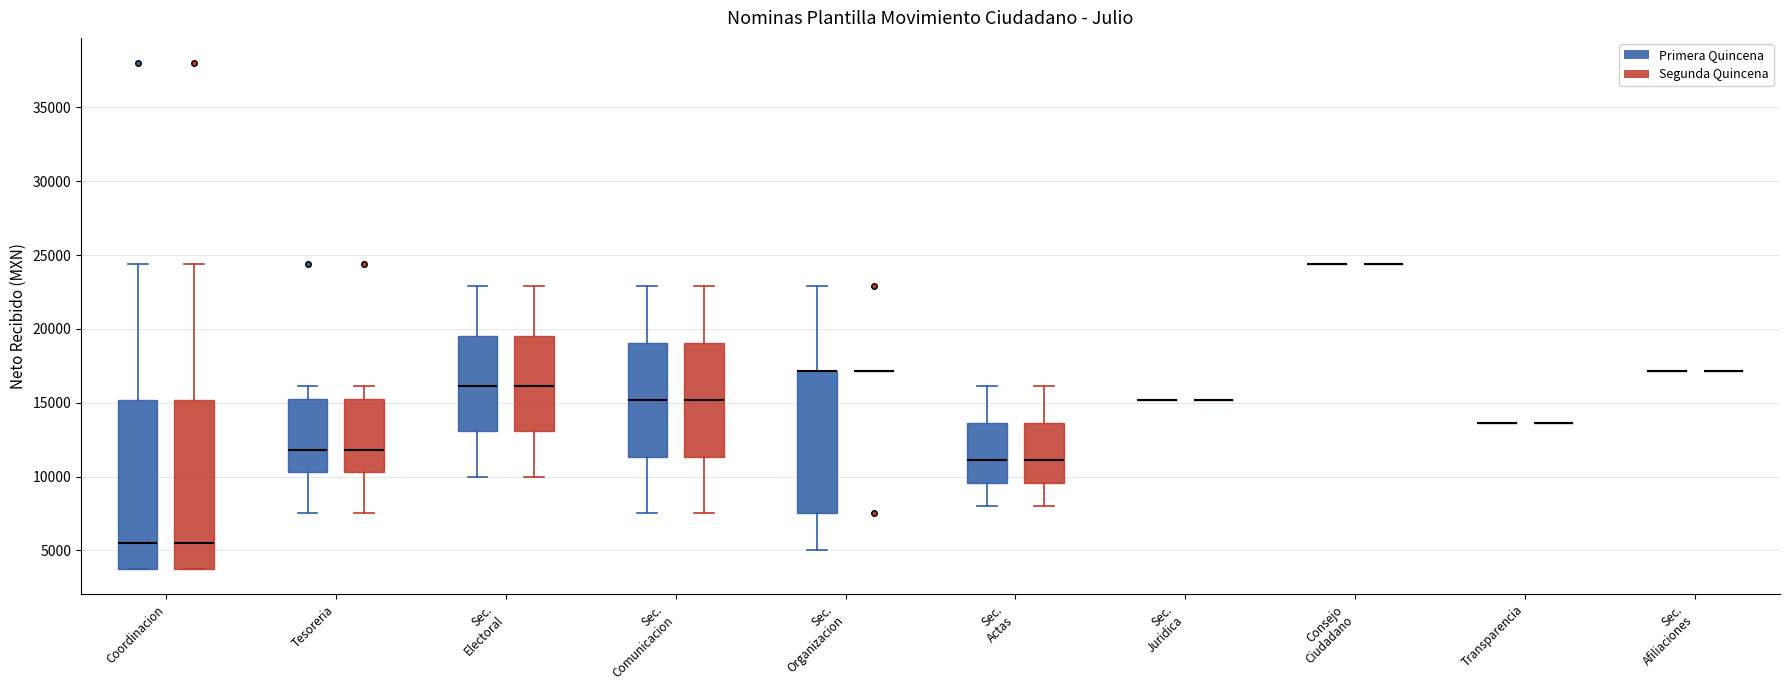

Where is the lower edge of the box for Coordinacion (Primera Quincena) on the y-axis? The values are not printed on the chart, so give them approximately, as read against the axis.

4000